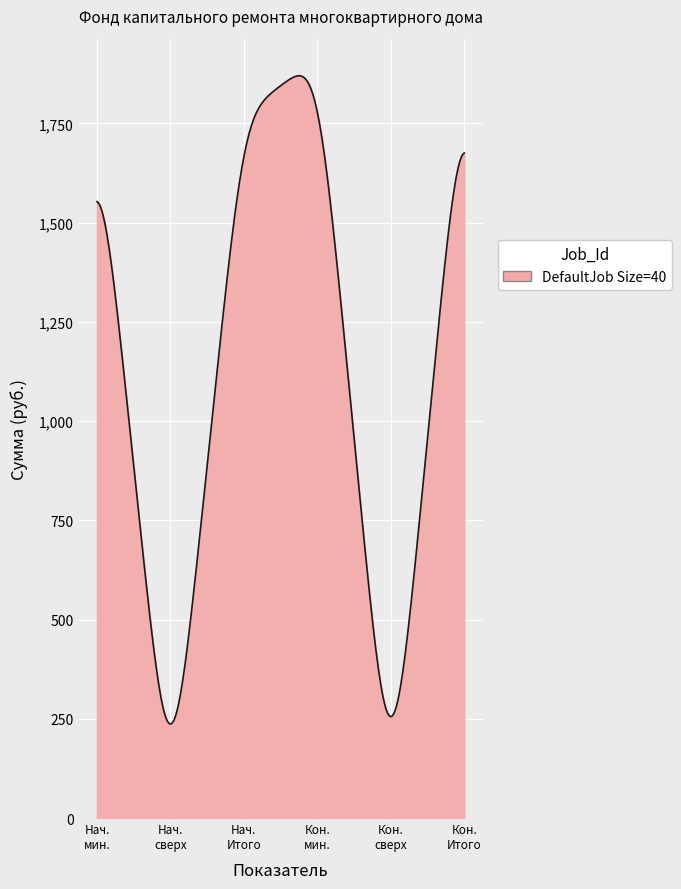

What is the smallest value displayed?

236.9